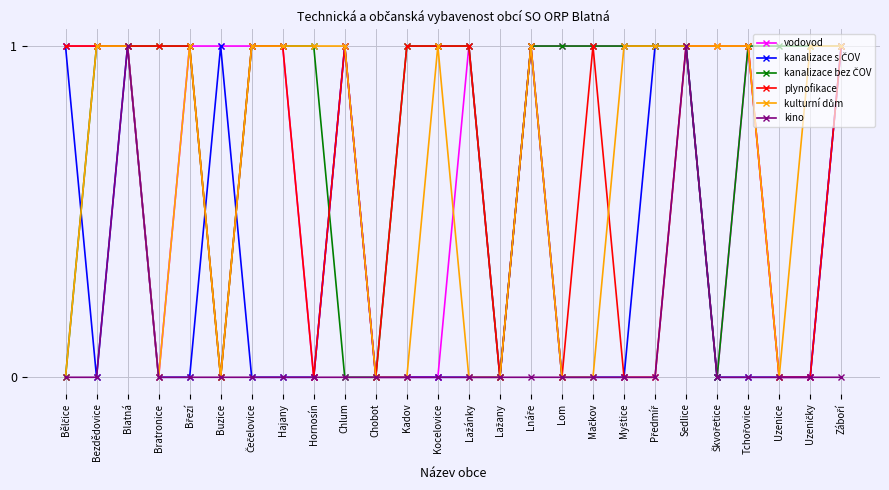

What is the label of the 24th point from the left?

Uzenice